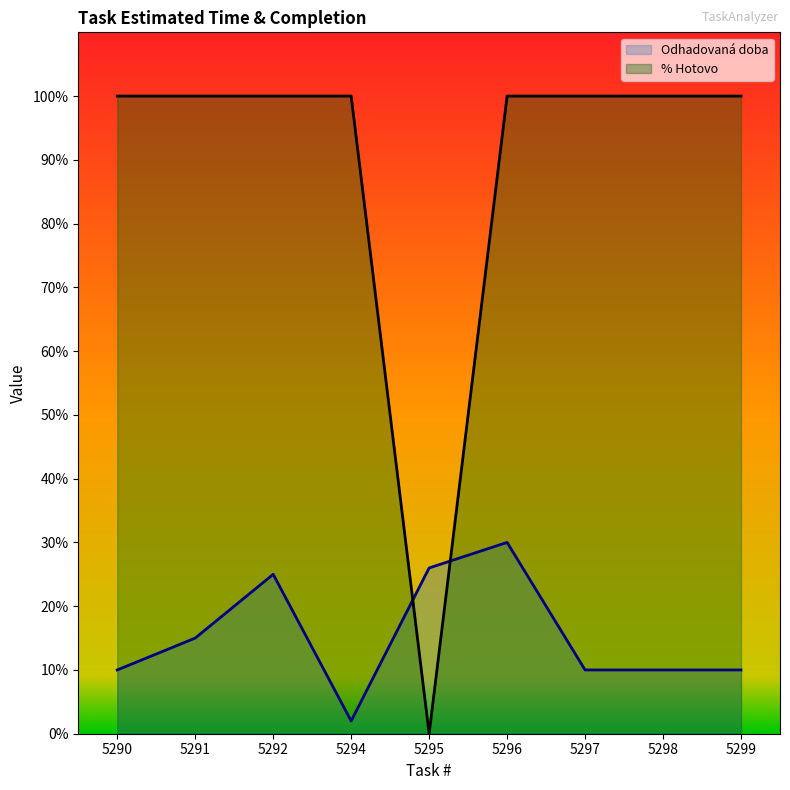

True or false: Odhadovaná doba has more than 0 interior local peaks.

True